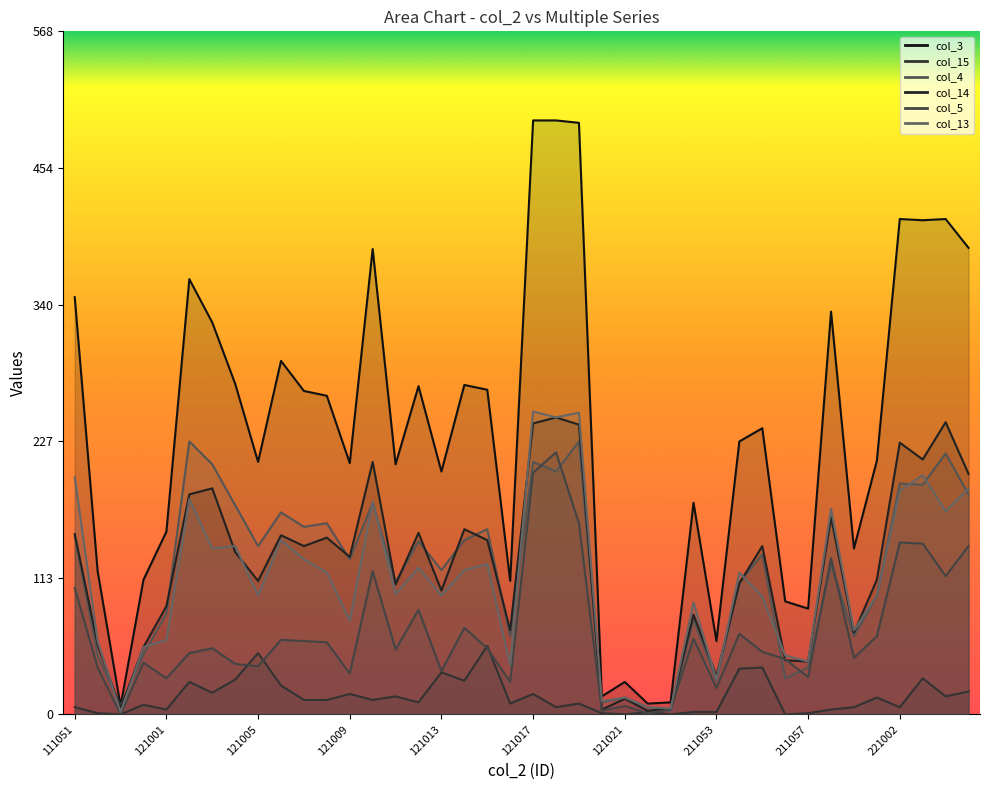

Where is col_15 nearest to the value 28?

121014